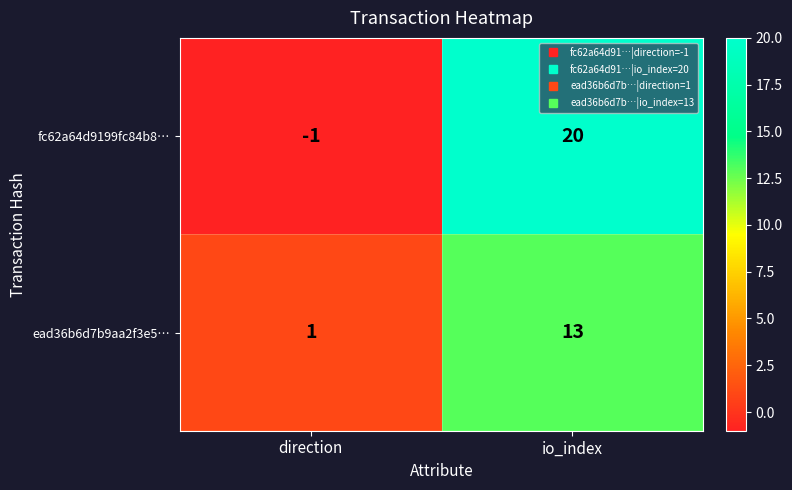

What is the difference between the ead36b6d7b9aa2f3e5… values at io_index and direction?

12